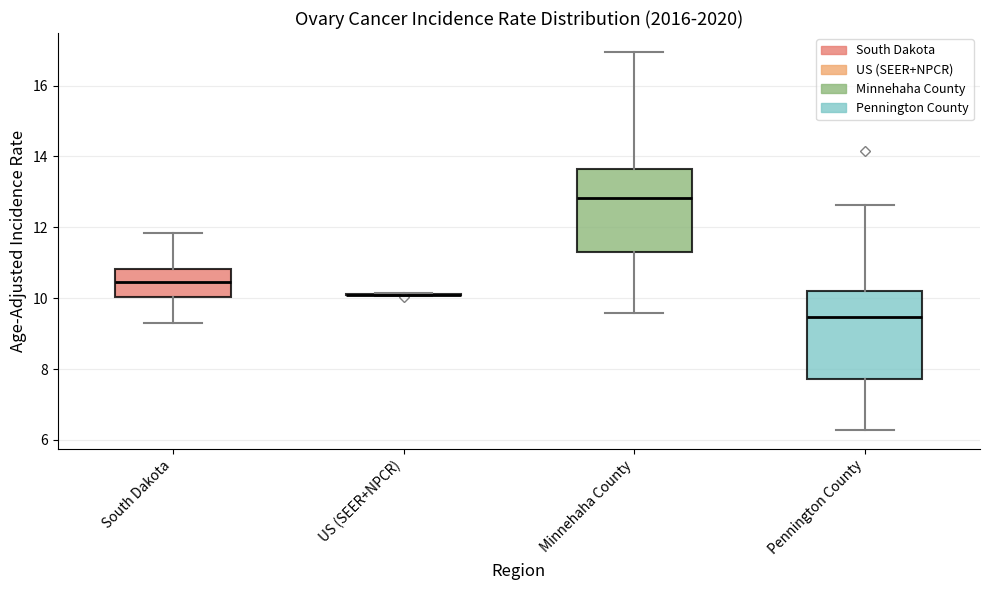

Reading left to right, read every box against the y-axis: the position of its median line, the range the box covers, and the ends of its whiskers. The values are not printed on the chart, so give them approximately, as read against the axis.

South Dakota: median 10.4, box 10.0 to 10.8, whiskers 9.4 to 11.8
US (SEER+NPCR): box collapsed to a line at 10.2, whiskers 10.0 to 10.2
Minnehaha County: median 12.8, box 11.4 to 13.6, whiskers 9.6 to 17.0
Pennington County: median 9.4, box 7.8 to 10.2, whiskers 6.2 to 12.6